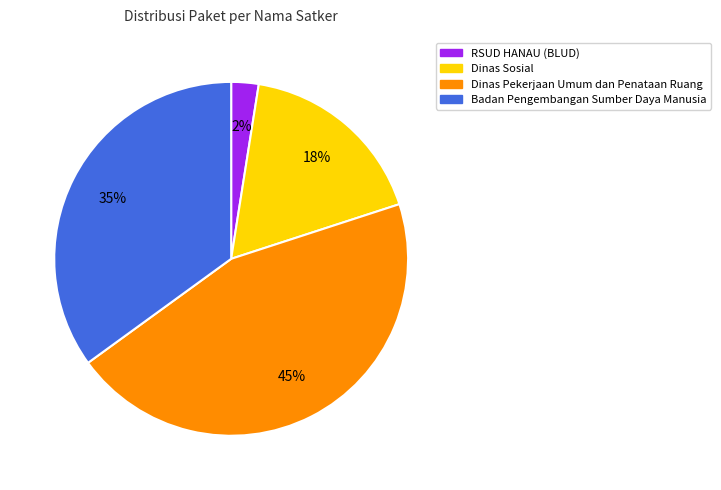

To the nearest percent, what is the average slice percentage?

25%